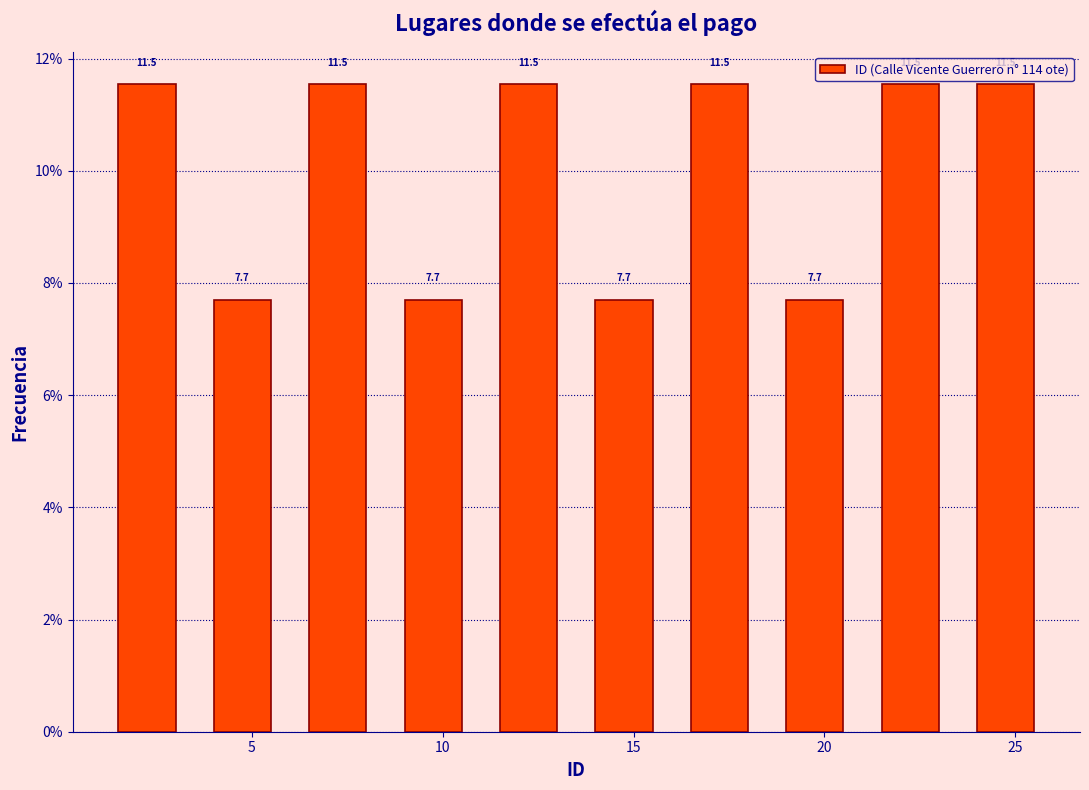

Reading left to right, transcribe this chart: for each bar, give the range it covers on the x-axis and its height.

1.0 to 3.5: 11.5
3.5 to 6.0: 7.7
6.0 to 8.5: 11.5
8.5 to 11.0: 7.7
11.0 to 13.5: 11.5
13.5 to 16.0: 7.7
16.0 to 18.5: 11.5
18.5 to 21.0: 7.7
21.0 to 23.5: 11.5
23.5 to 26.0: 11.5